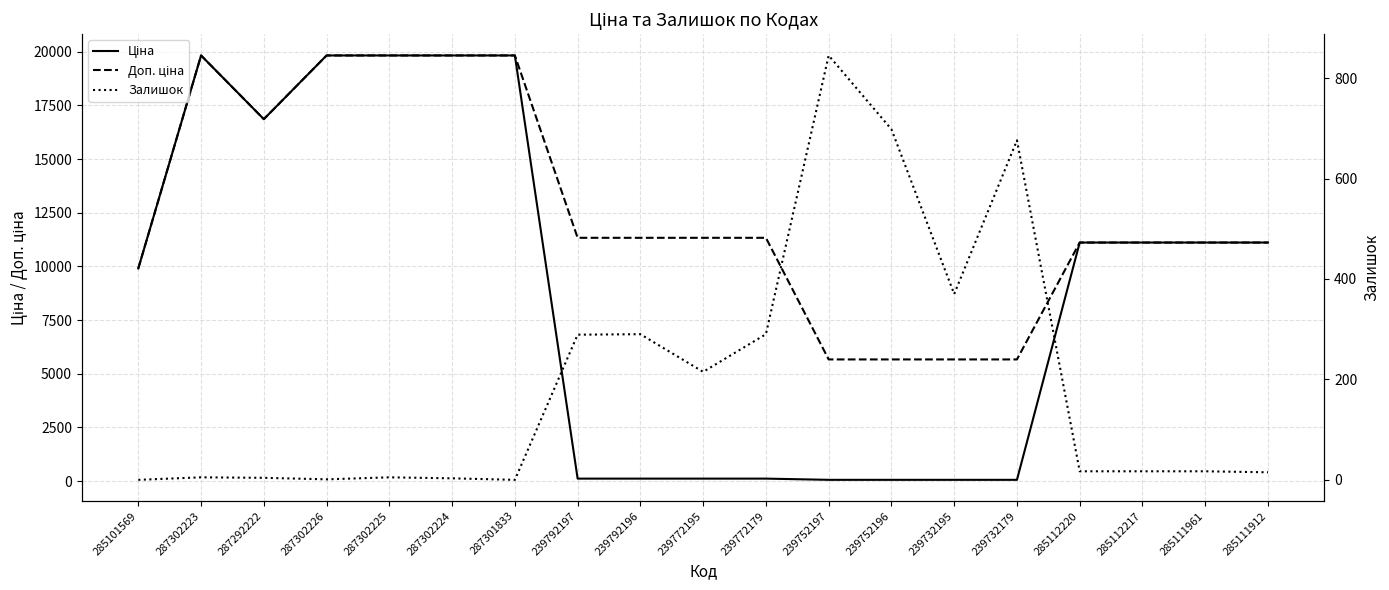

Reading left to right, extract all data points from this chart.

Ціна: 9908.5	19831.1	16863.2	19831.1	19831.1	19831.1	19831.1	113.3	113.3	113.3	113.3	56.7	56.7	56.7	56.7	11113.6	11113.6	11113.6	11113.6
Доп. ціна: 9908.5	19831.1	16863.2	19831.1	19831.1	19831.1	19831.1	11334.0	11334.0	11334.0	11334.0	5667.0	5667.0	5667.0	5667.0	11113.6	11113.6	11113.6	11113.6
Залишок: 0.0	5.0	4.0	1.0	5.0	3.0	0.0	289.0	290.0	215.0	290.0	845.0	698.0	370.0	676.0	17.0	17.0	17.0	15.0